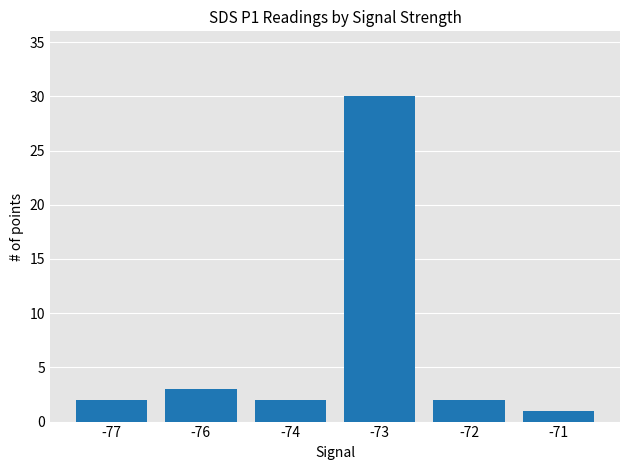

True or false: the data shows 20 at -73.

False